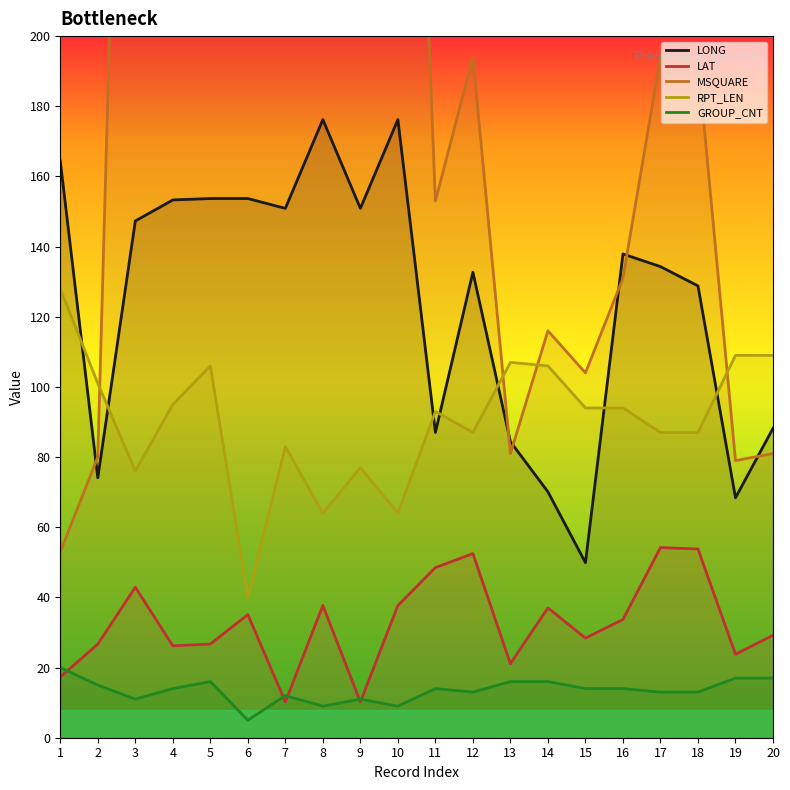

The value of LONG at 2 is 74.1. True or false?

True